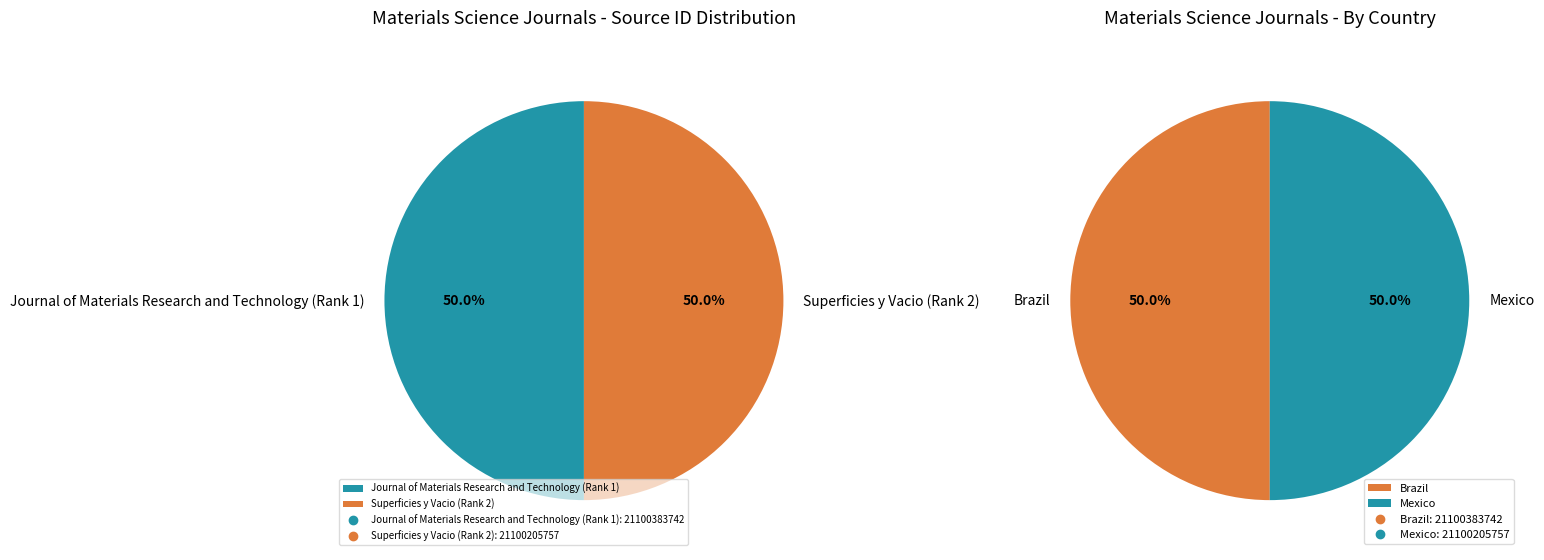

True or false: Journal of Materials Research and Technology (Rank 1) accounts for 50% of the total.

True